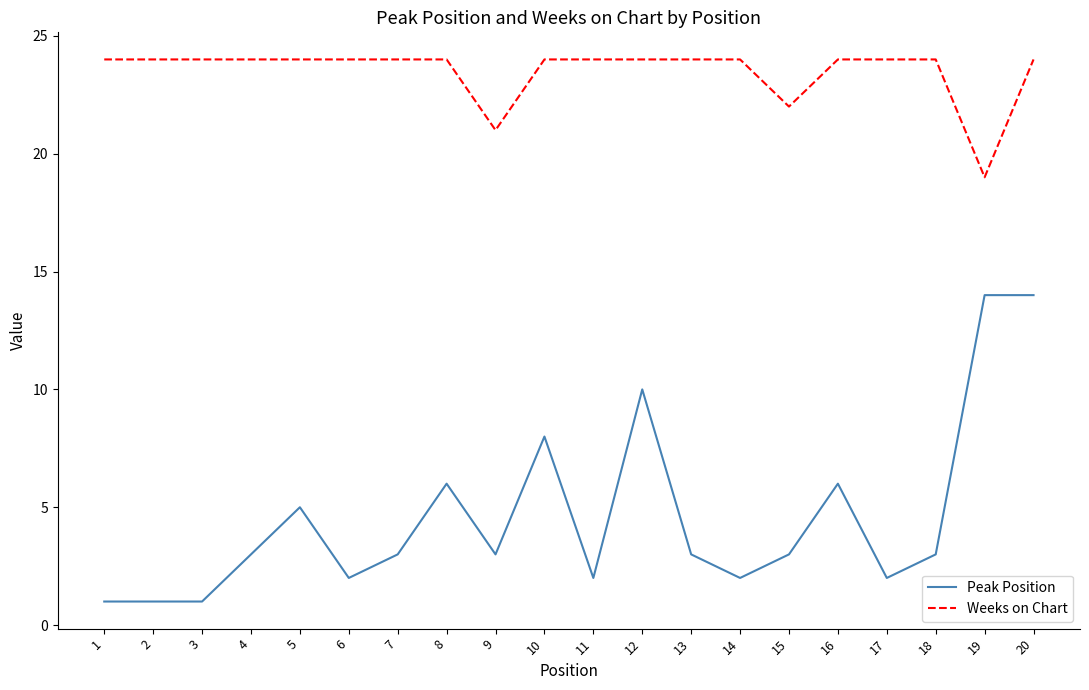

How many lines are shown in the chart?

2